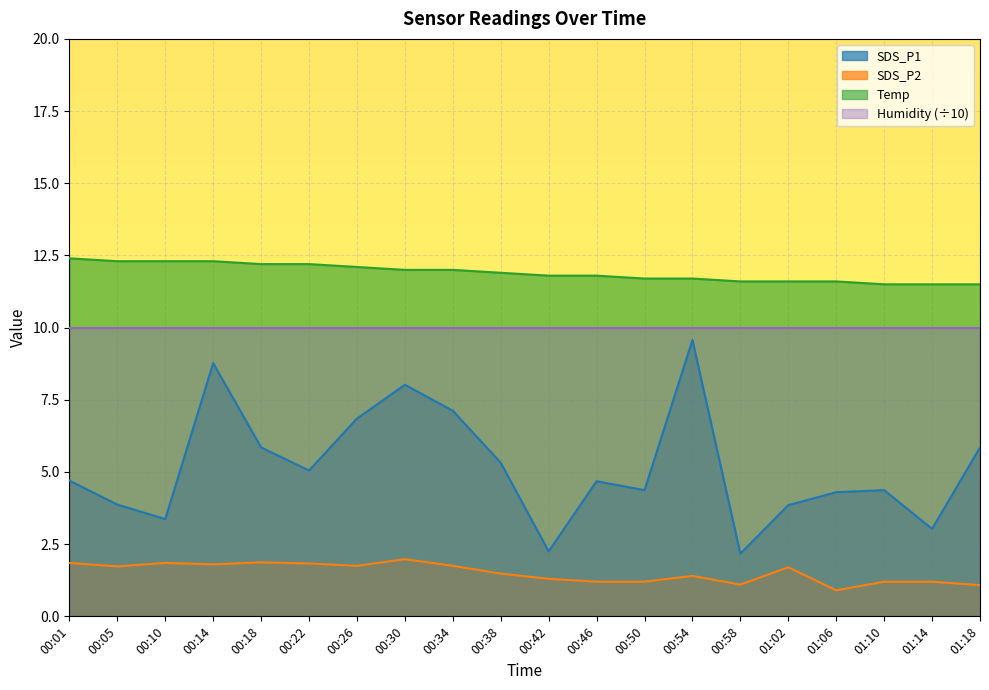

True or false: Humidity (÷10) and SDS_P1 cross at least once.

False